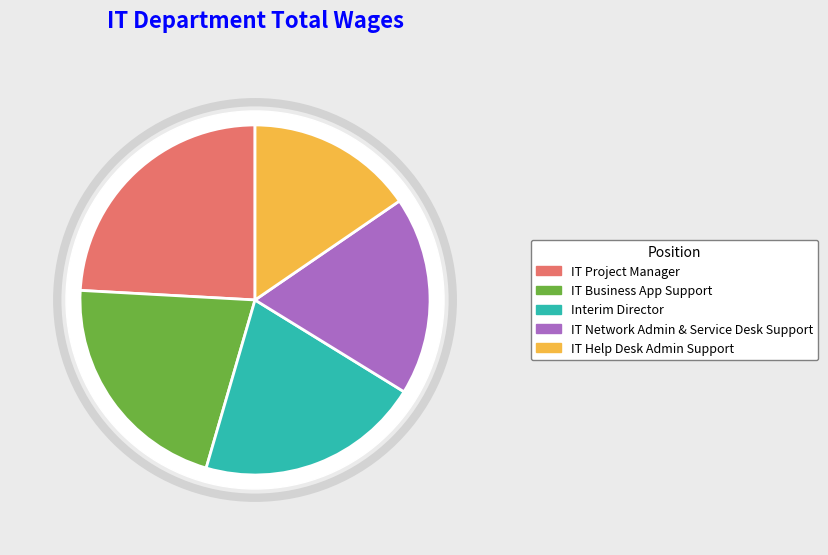

Rank the categories by value from lowest to highest.

IT Help Desk Admin Support, IT Network Admin & Service Desk Support, Interim Director, IT Business App Support, IT Project Manager